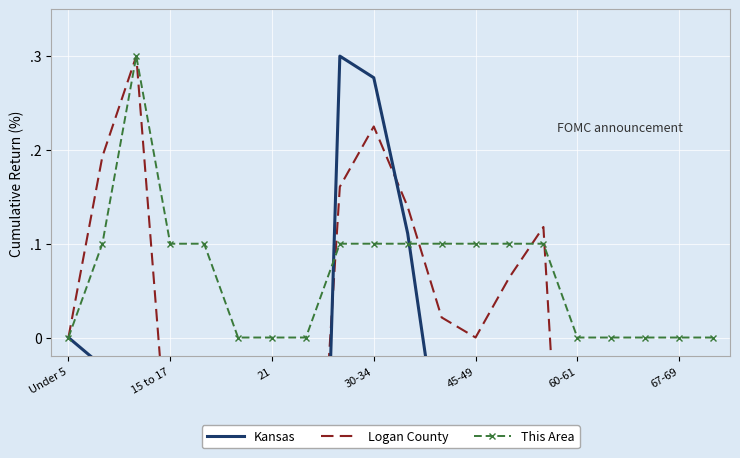

Where does the Kansas series first go above 0?

8